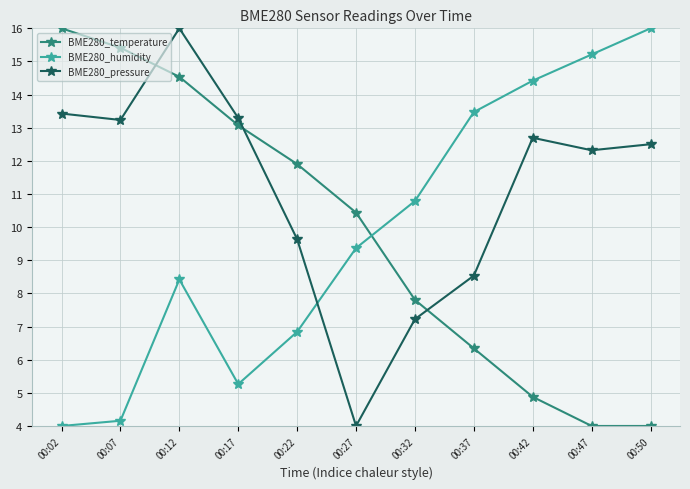

What is the average value of the BME280_humidity series?

9.8